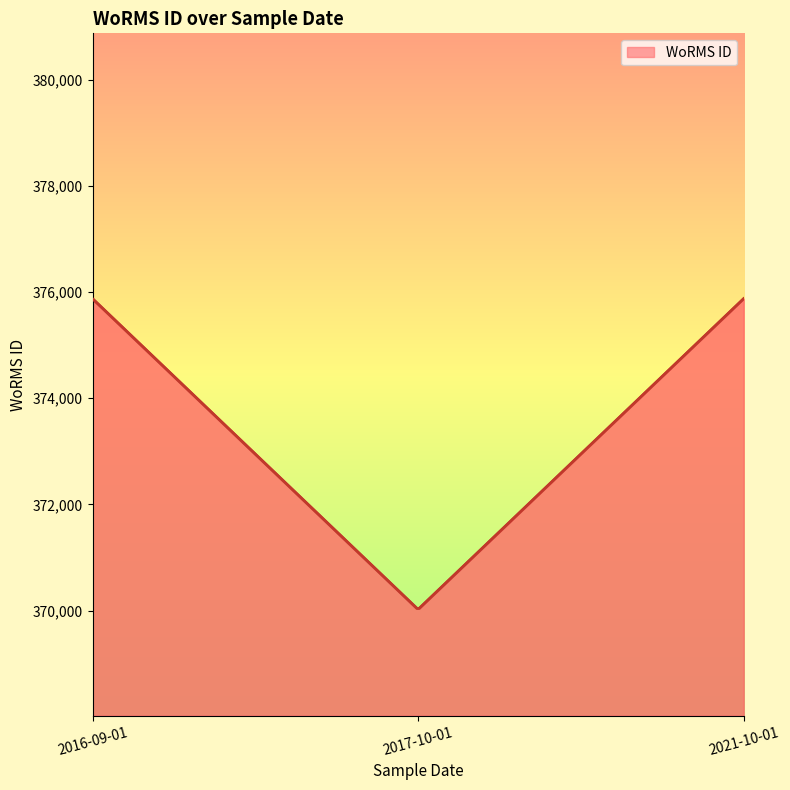

Count the number of categories in the chart.

300